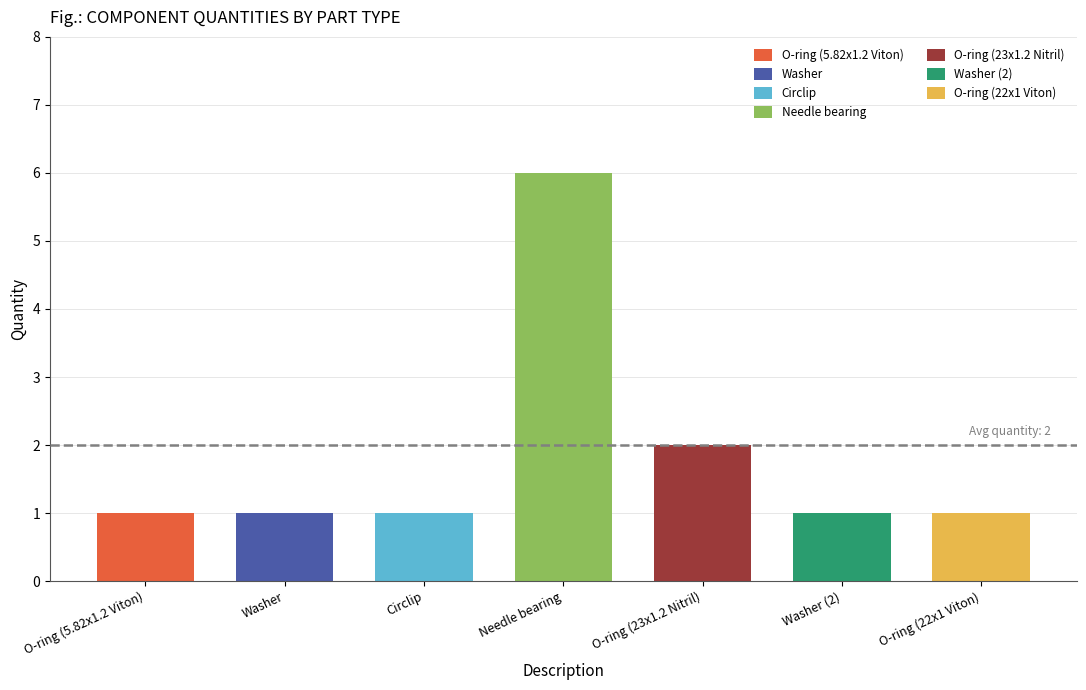

What is the sum of the values at Washer and Circlip?

2